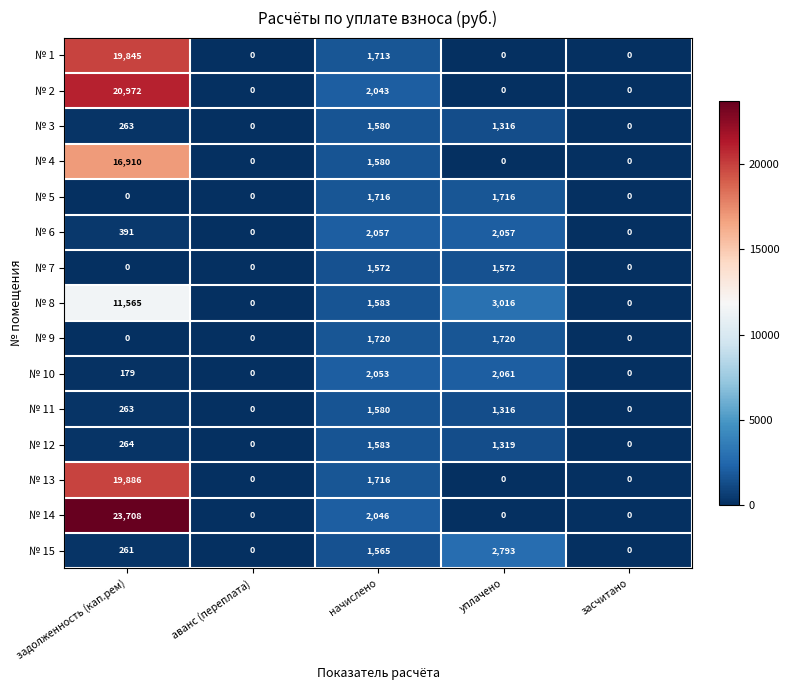

Where is № 15 nearest to the value 1396?

начислено